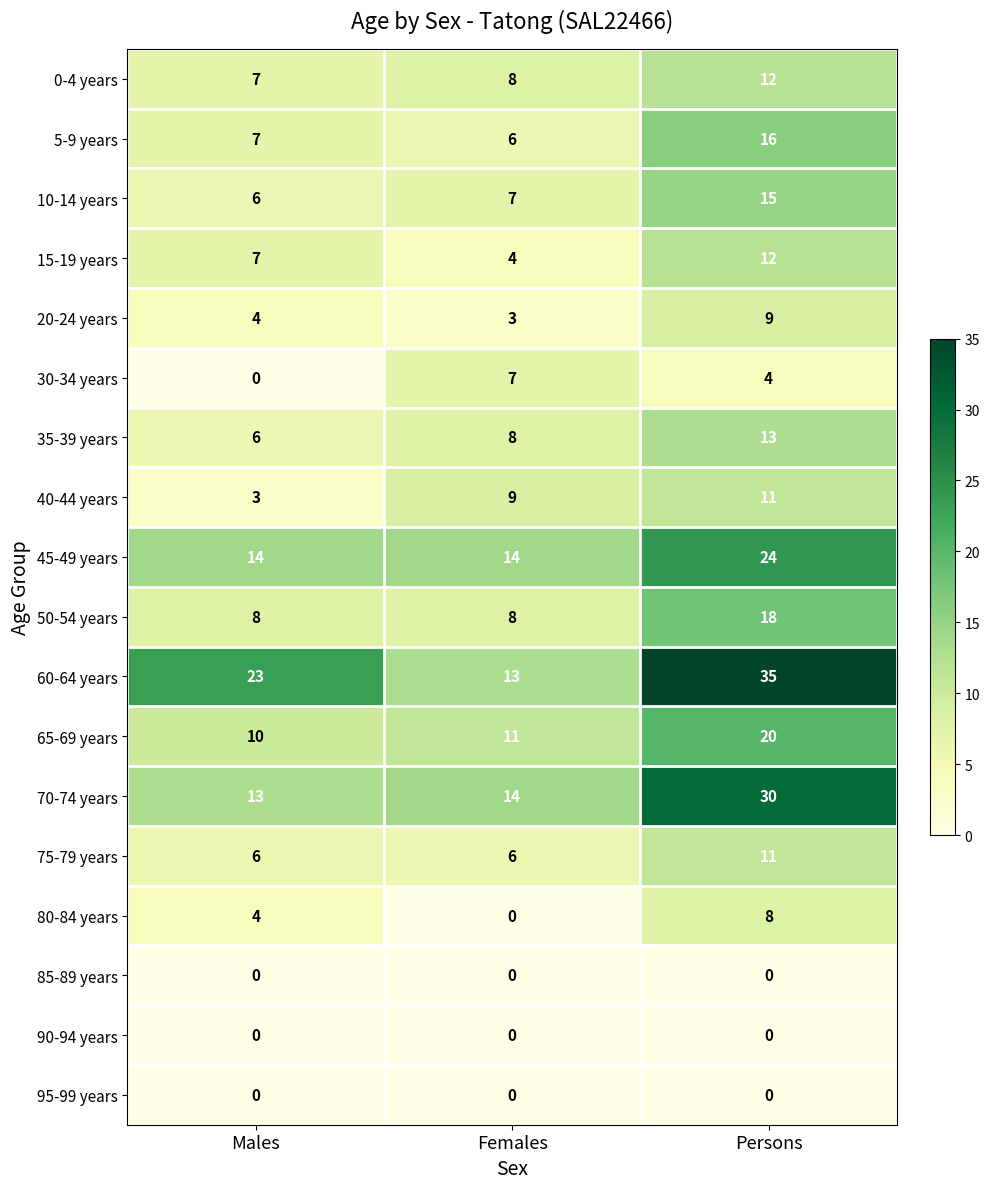

The value of 50-54 years at Females is 11. True or false?

False